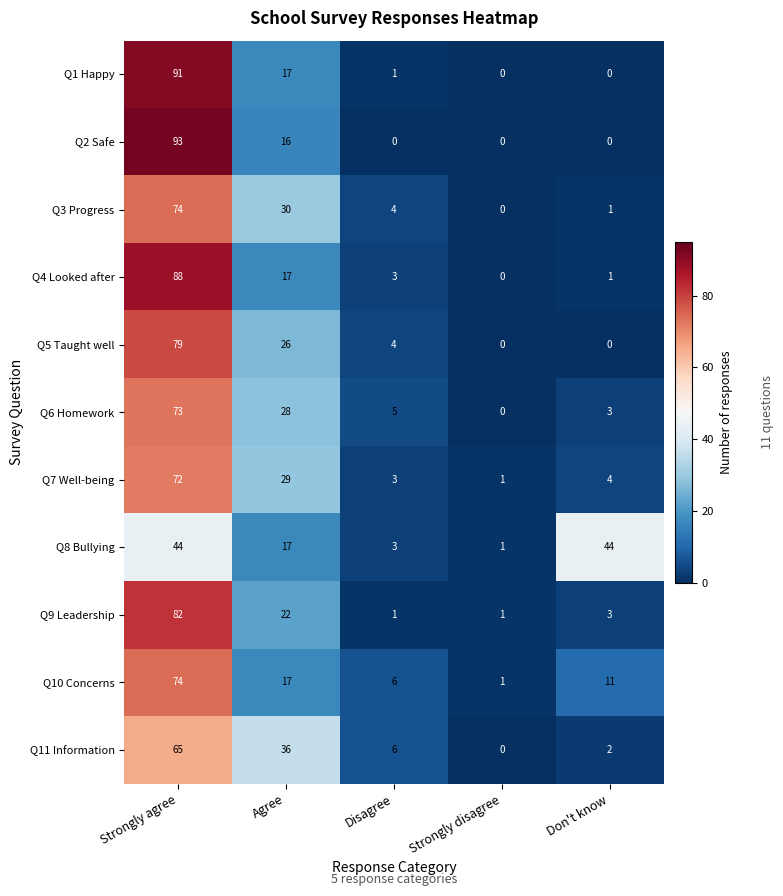

How many data points does each series have?

5